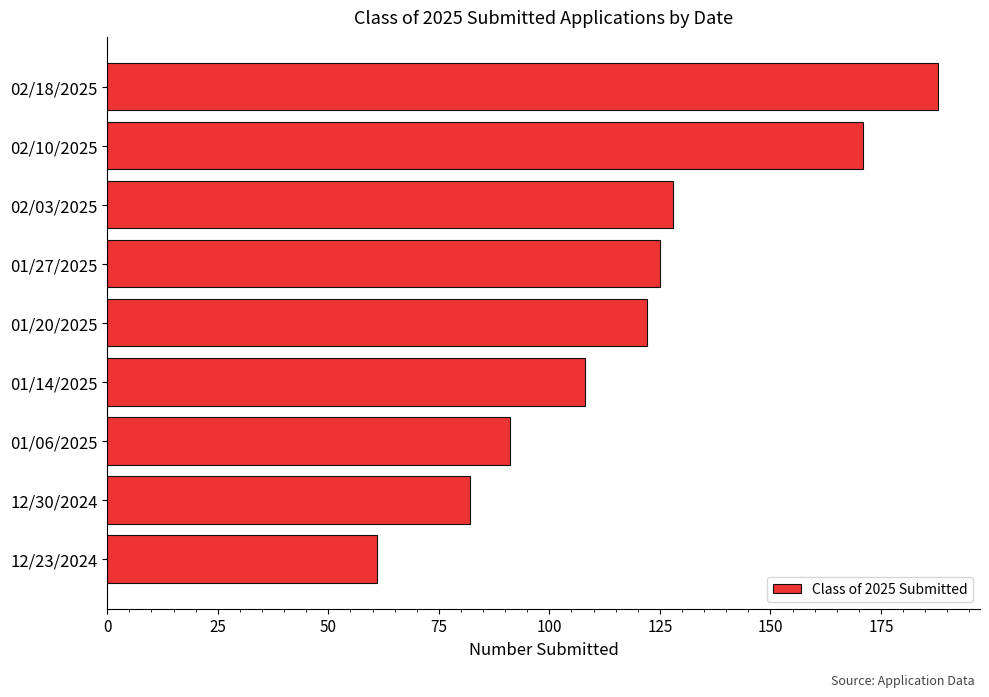

What is the difference between the values at 02/03/2025 and 12/23/2024?

67